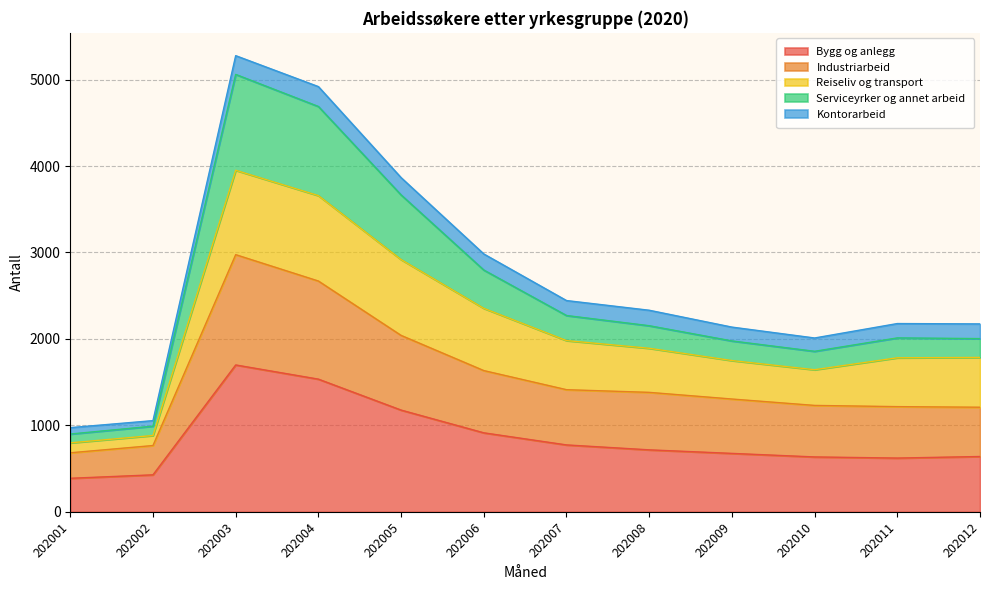

What is the total value across all series at 202004?

4919